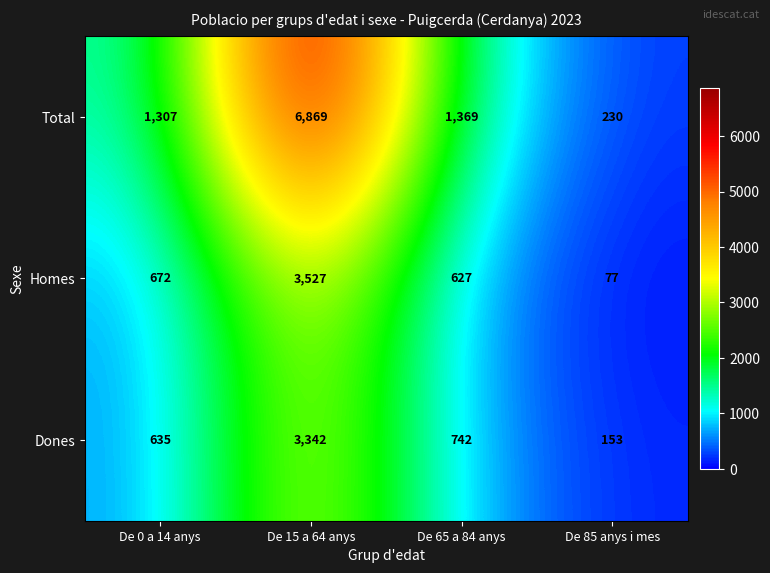

Rank the series at De 0 a 14 anys from highest to lowest value.

Total, Homes, Dones